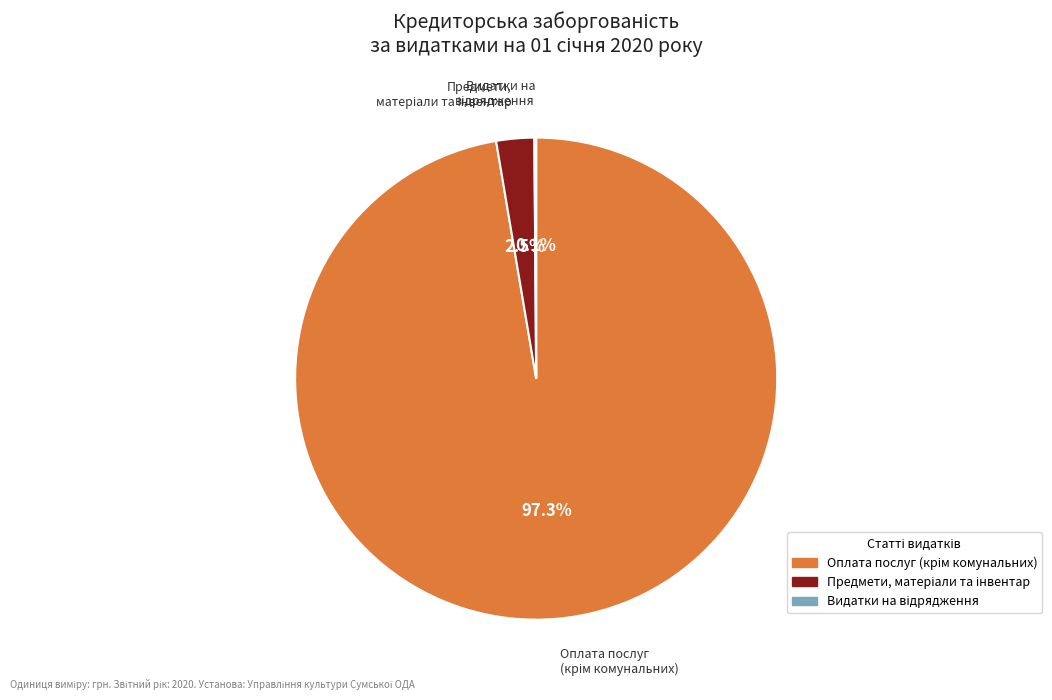

Which category has the smallest portion of the pie?

Видатки на відрядження